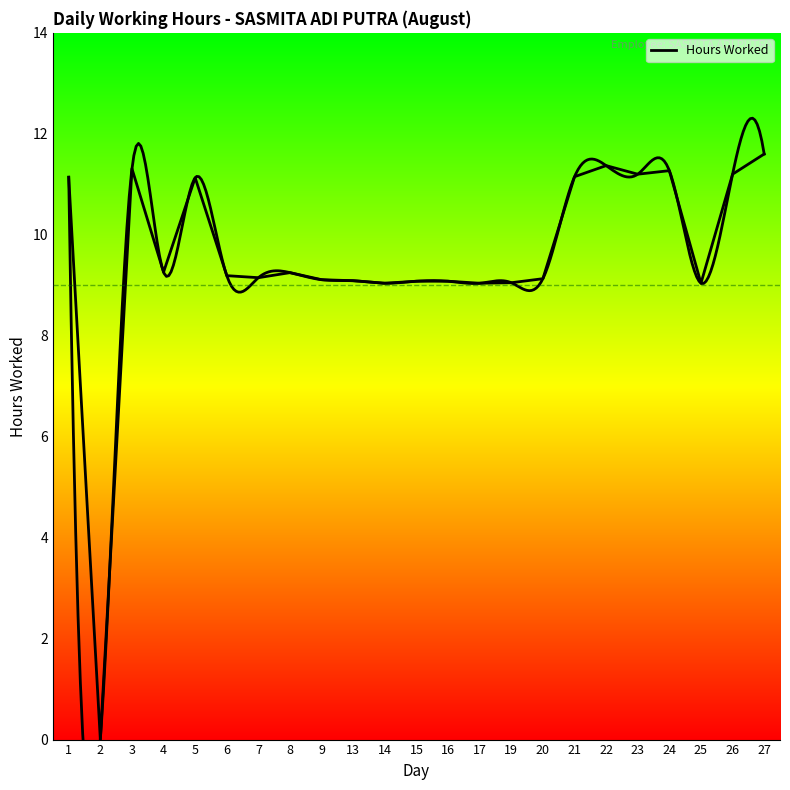

Count the number of values greater than 9.

22